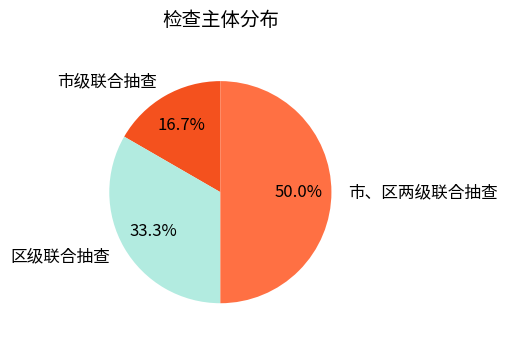

To the nearest percent, what is the difference between the 区级联合抽查 and 市级联合抽查 slice percentages?

17%